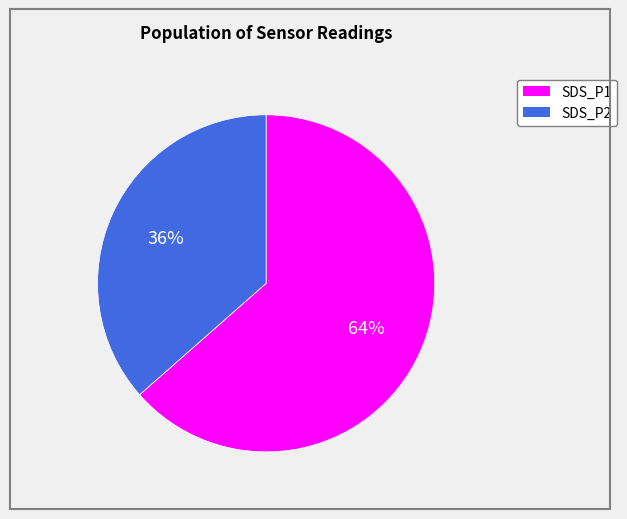

How many slices are in this pie chart?

2